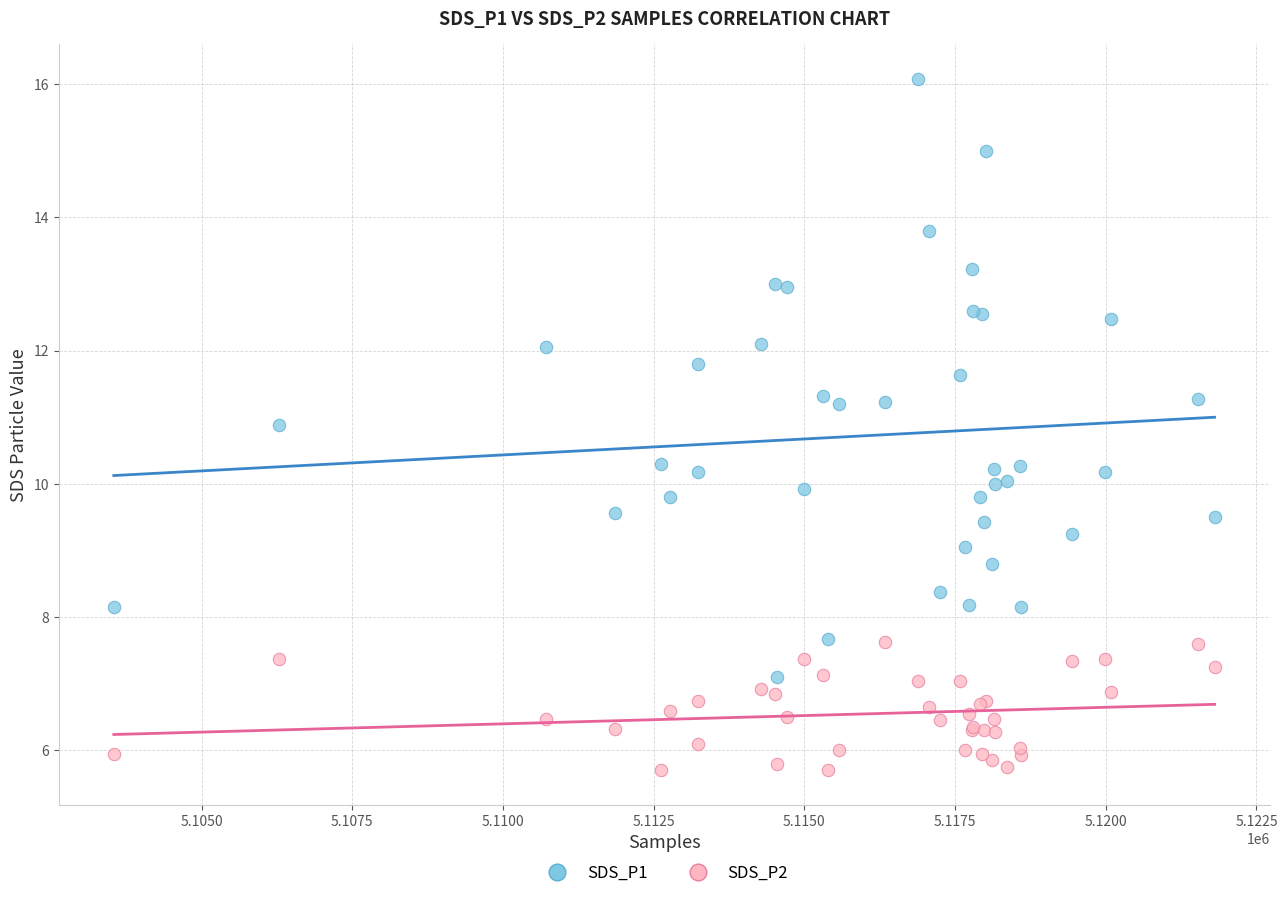

Which series has the largest Y range (max minus min)?

SDS_P1